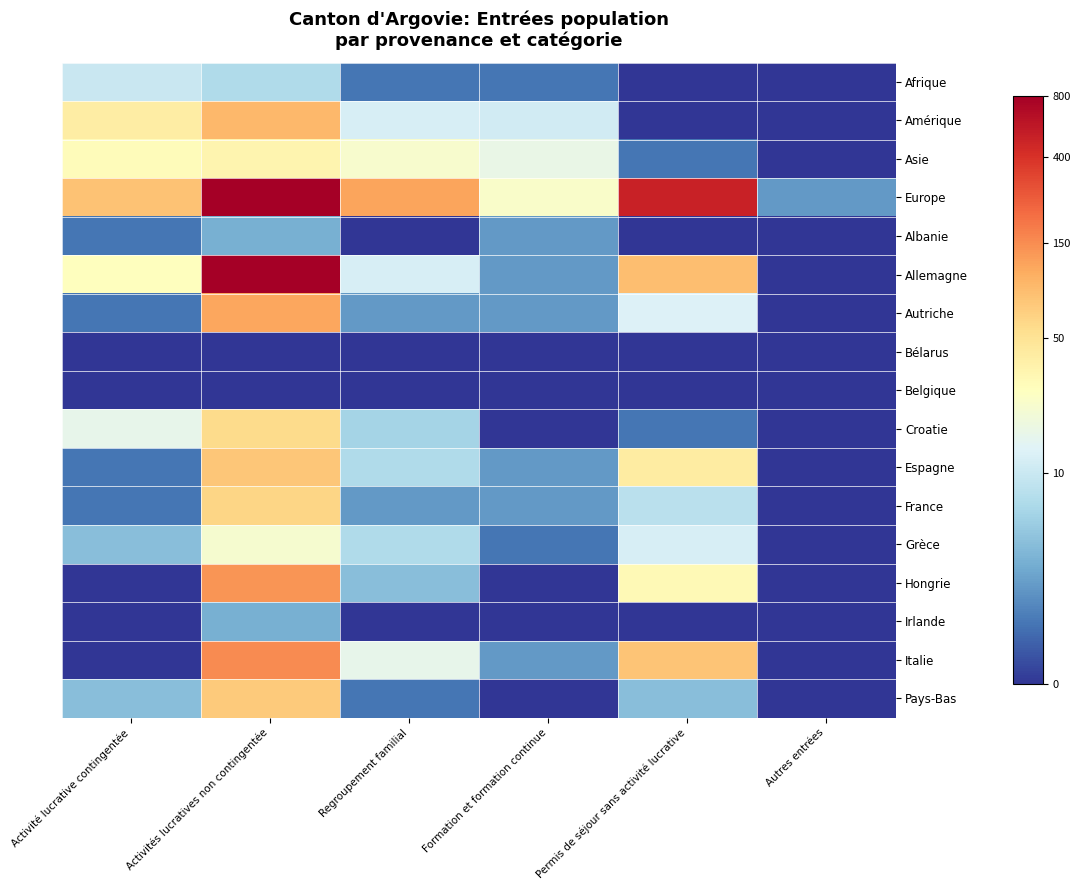

Reading left to right, extract all data points from this chart.

Afrique: Activité lucrative contingentée=2.4	Activités lucratives non contingentée=2.1	Regroupement familial=0.7	Formation et formation continue=0.7	Permis de séjour sans activité lucrative=0.0	Autres entrées=0.0
Amérique: Activité lucrative contingentée=3.7	Activités lucratives non contingentée=4.5	Regroupement familial=2.6	Formation et formation continue=2.5	Permis de séjour sans activité lucrative=0.0	Autres entrées=0.0
Asie: Activité lucrative contingentée=3.4	Activités lucratives non contingentée=3.6	Regroupement familial=3.2	Formation et formation continue=2.9	Permis de séjour sans activité lucrative=0.7	Autres entrées=0.0
Europe: Activité lucrative contingentée=4.4	Activités lucratives non contingentée=8.1	Regroupement familial=4.8	Formation et formation continue=3.2	Permis de séjour sans activité lucrative=6.2	Autres entrées=1.1
Albanie: Activité lucrative contingentée=0.7	Activités lucratives non contingentée=1.4	Regroupement familial=0.0	Formation et formation continue=1.1	Permis de séjour sans activité lucrative=0.0	Autres entrées=0.0
Allemagne: Activité lucrative contingentée=3.4	Activités lucratives non contingentée=6.9	Regroupement familial=2.6	Formation et formation continue=1.1	Permis de séjour sans activité lucrative=4.5	Autres entrées=0.0
Autriche: Activité lucrative contingentée=0.7	Activités lucratives non contingentée=4.7	Regroupement familial=1.1	Formation et formation continue=1.1	Permis de séjour sans activité lucrative=2.6	Autres entrées=0.0
Bélarus: Activité lucrative contingentée=0.0	Activités lucratives non contingentée=0.0	Regroupement familial=0.0	Formation et formation continue=0.0	Permis de séjour sans activité lucrative=0.0	Autres entrées=0.0
Belgique: Activité lucrative contingentée=0.0	Activités lucratives non contingentée=0.0	Regroupement familial=0.0	Formation et formation continue=0.0	Permis de séjour sans activité lucrative=0.0	Autres entrées=0.0
Croatie: Activité lucrative contingentée=2.8	Activités lucratives non contingentée=4.1	Regroupement familial=1.9	Formation et formation continue=0.0	Permis de séjour sans activité lucrative=0.7	Autres entrées=0.0
Espagne: Activité lucrative contingentée=0.7	Activités lucratives non contingentée=4.4	Regroupement familial=2.1	Formation et formation continue=1.1	Permis de séjour sans activité lucrative=3.7	Autres entrées=0.0
France: Activité lucrative contingentée=0.7	Activités lucratives non contingentée=4.1	Regroupement familial=1.1	Formation et formation continue=1.1	Permis de séjour sans activité lucrative=2.2	Autres entrées=0.0
Grèce: Activité lucrative contingentée=1.6	Activités lucratives non contingentée=3.1	Regroupement familial=2.1	Formation et formation continue=0.7	Permis de séjour sans activité lucrative=2.6	Autres entrées=0.0
Hongrie: Activité lucrative contingentée=0.0	Activités lucratives non contingentée=4.9	Regroupement familial=1.6	Formation et formation continue=0.0	Permis de séjour sans activité lucrative=3.5	Autres entrées=0.0
Irlande: Activité lucrative contingentée=0.0	Activités lucratives non contingentée=1.4	Regroupement familial=0.0	Formation et formation continue=0.0	Permis de séjour sans activité lucrative=0.0	Autres entrées=0.0
Italie: Activité lucrative contingentée=0.0	Activités lucratives non contingentée=5.0	Regroupement familial=2.8	Formation et formation continue=1.1	Permis de séjour sans activité lucrative=4.4	Autres entrées=0.0
Pays-Bas: Activité lucrative contingentée=1.6	Activités lucratives non contingentée=4.3	Regroupement familial=0.7	Formation et formation continue=0.0	Permis de séjour sans activité lucrative=1.6	Autres entrées=0.0